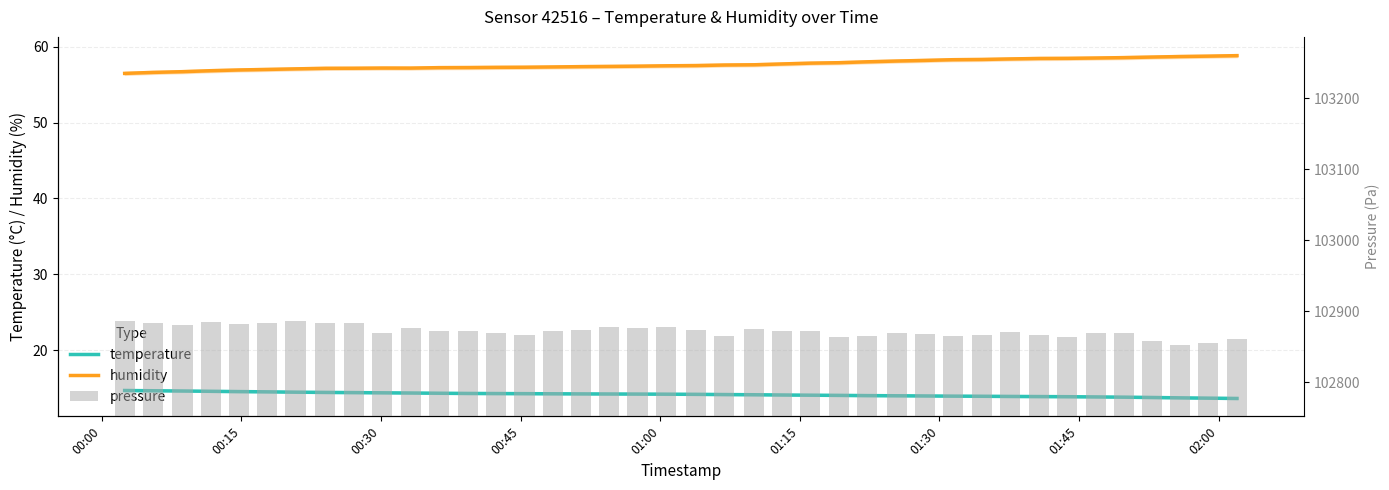

What is the difference between the maximum and minimum values in the humidity series?

2.3